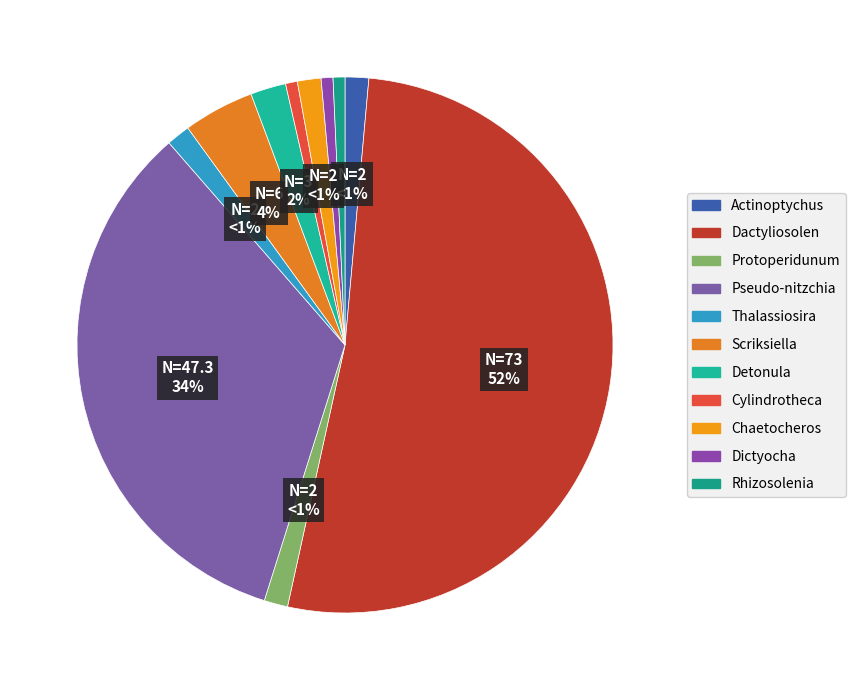

To the nearest percent, what portion does Protoperidunum represent?

1%